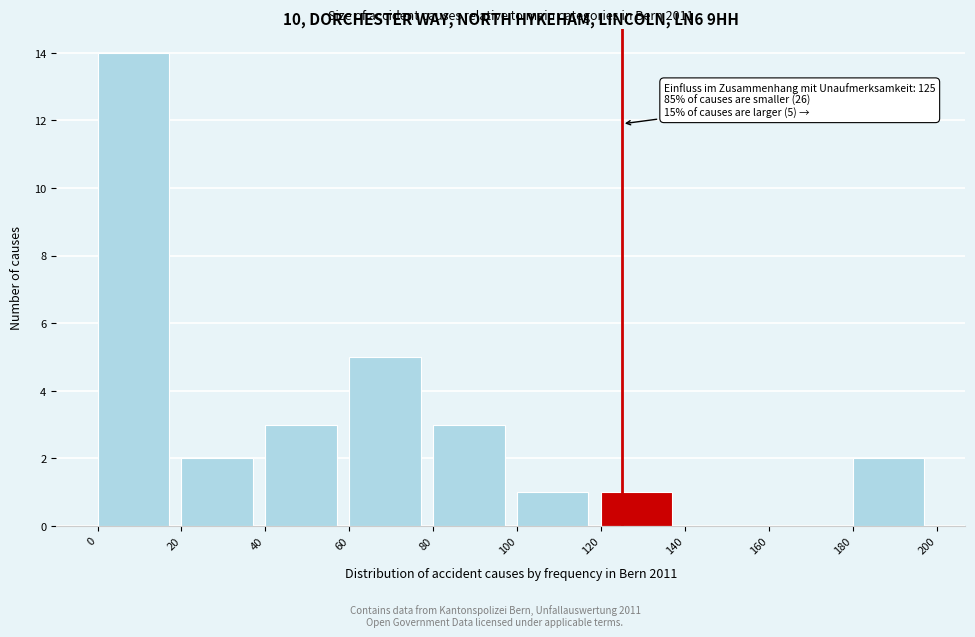

Over which range of the x-axis is the bar tallest?

0 to 20